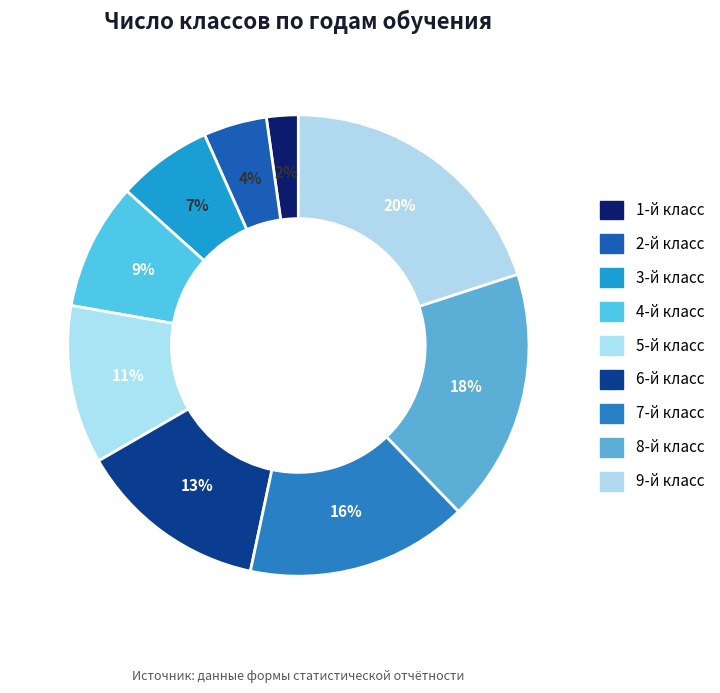

To the nearest percent, what portion does 1-й класс represent?

2%